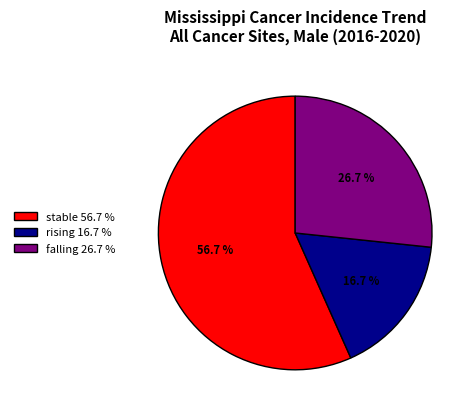

To the nearest percent, what is the difference between the rising and stable slice percentages?

40%